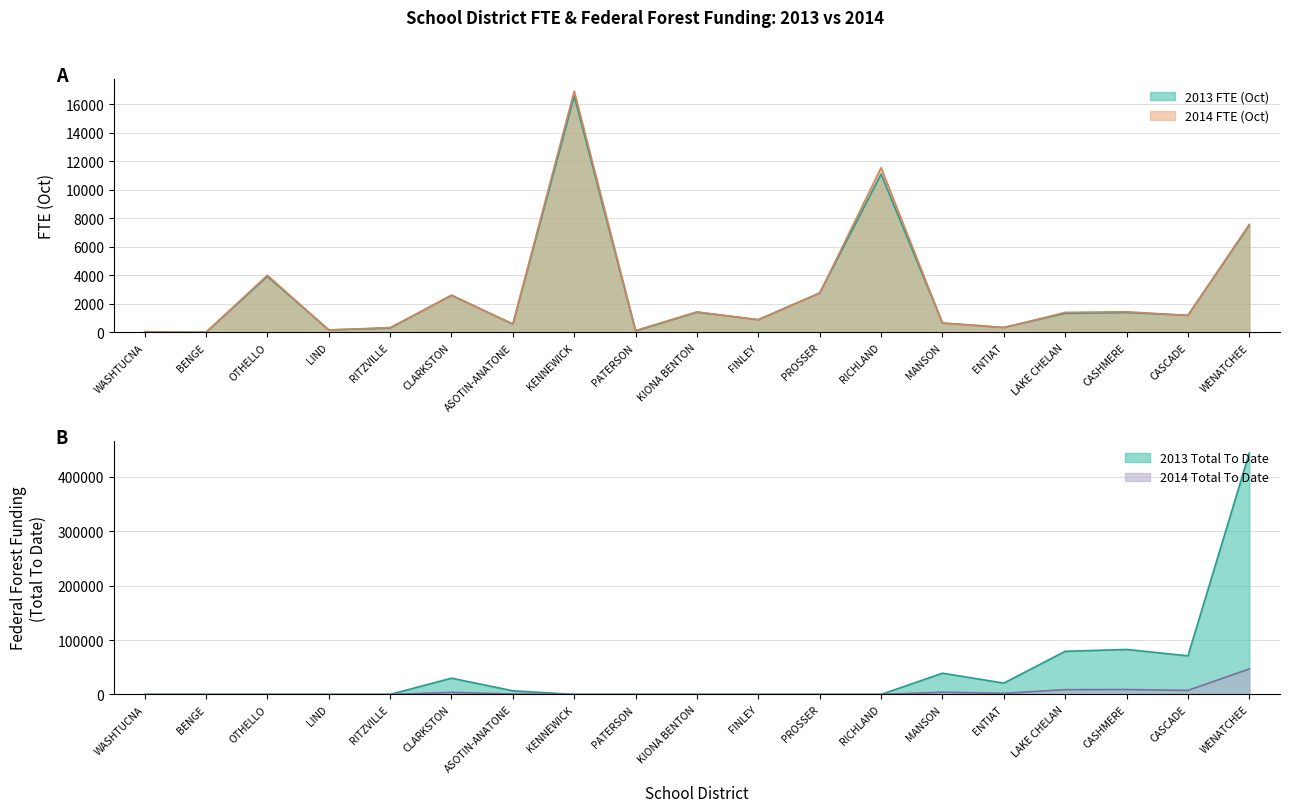

At which category does the chart reach its peak across all series?

WENATCHEE